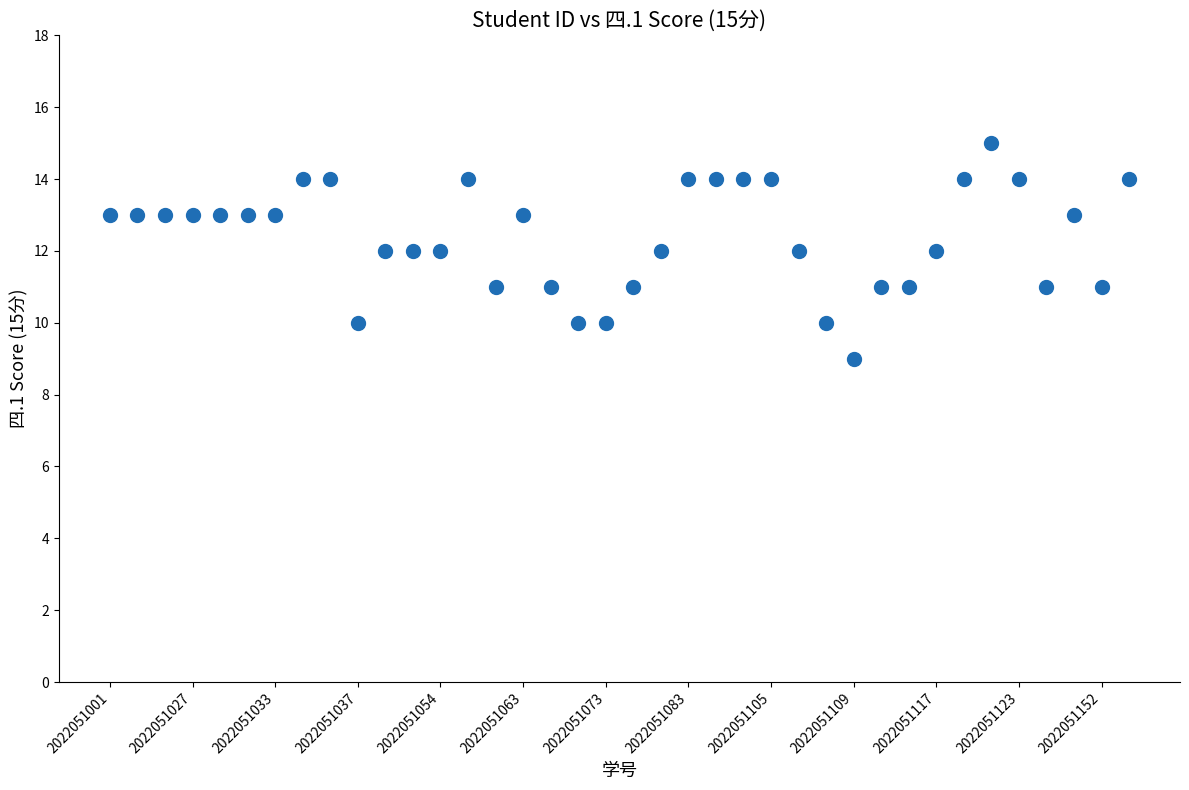

What is the range of Y values (max minus min)?

6